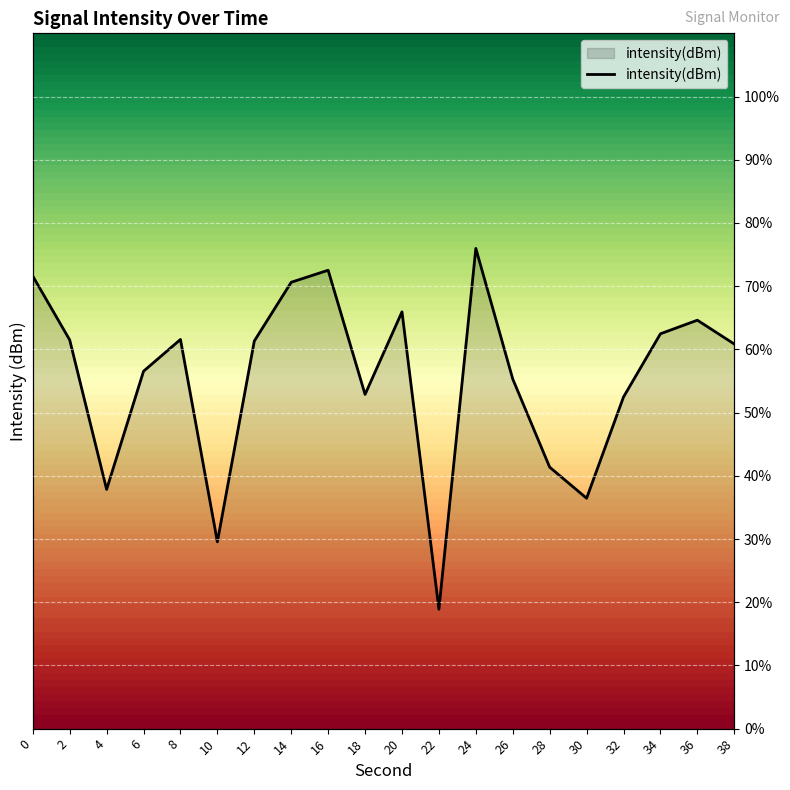

Which category has the lowest value across all series?

22